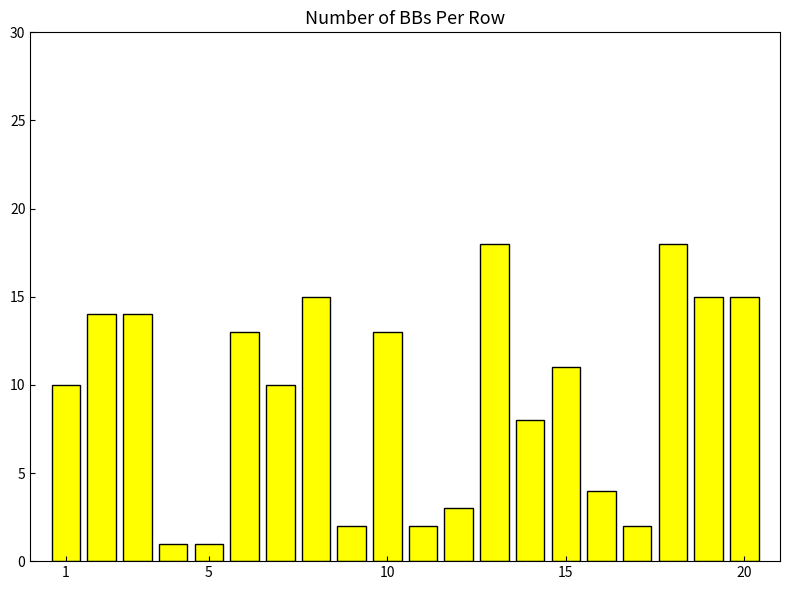

Reading right to left, list all the values displayed in this chart.

15	15	18	2	4	11	8	18	3	2	13	2	15	10	13	1	1	14	14	10